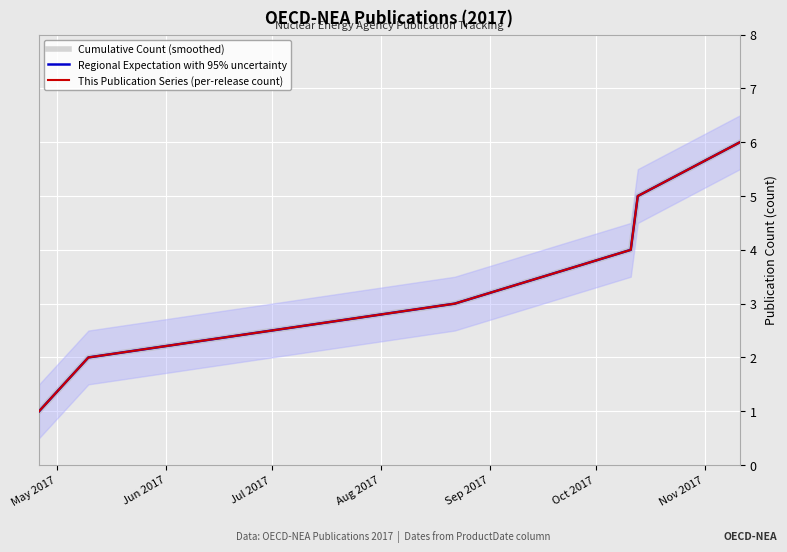

What is the difference between the maximum and second lowest values in the Cumulative Count (smoothed) series?

4